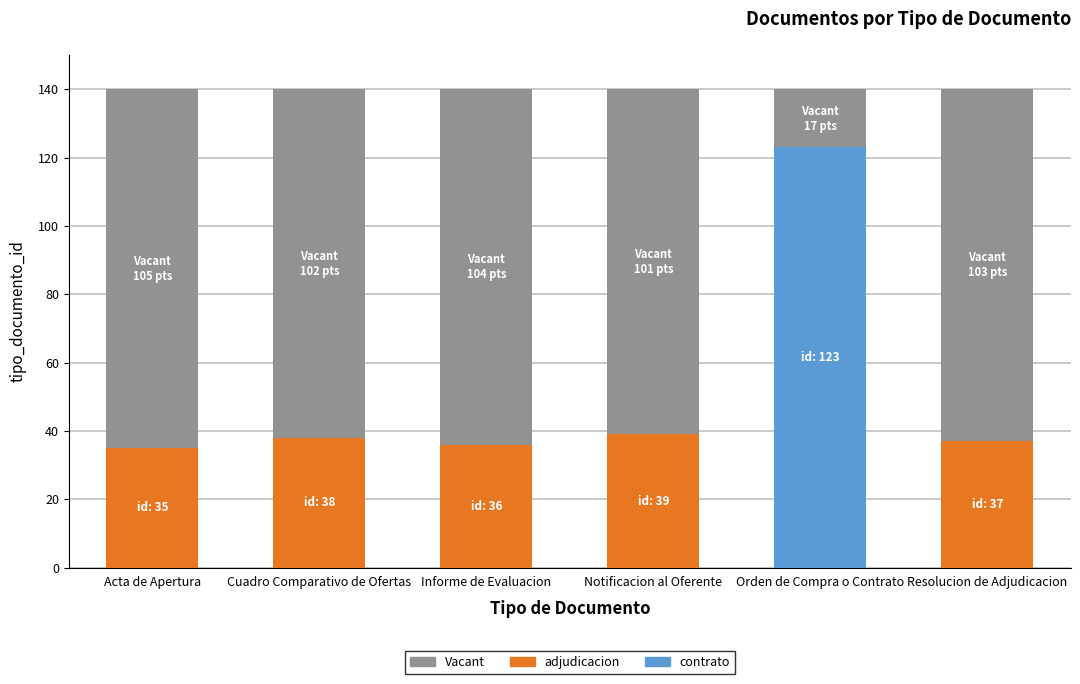

What is the difference between the values at Resolucion de Adjudicacion and Orden de Compra o Contrato?

86